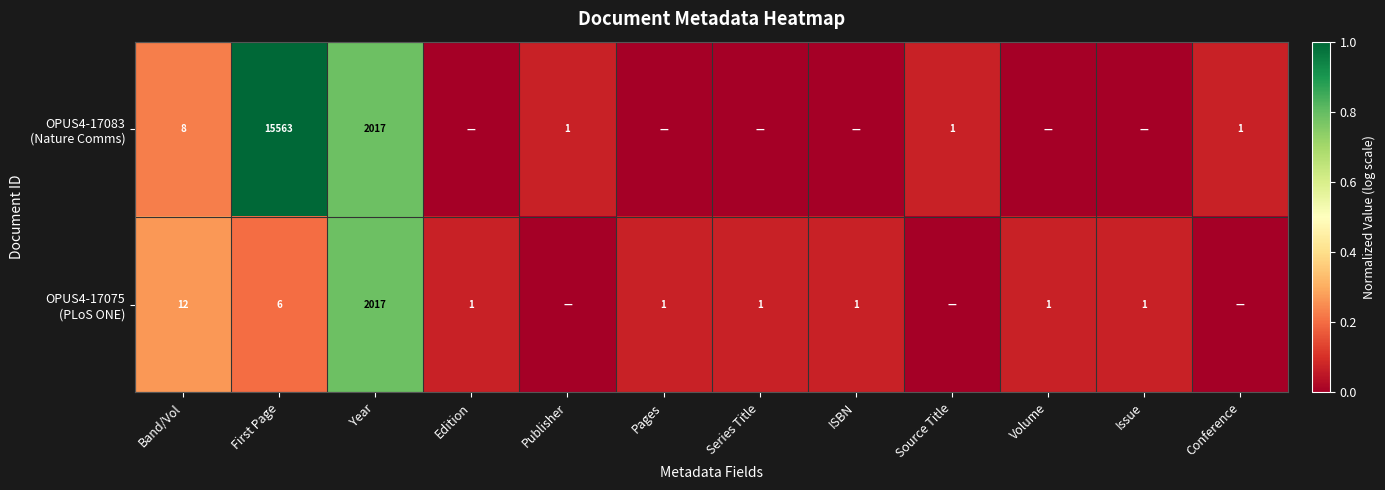

How many values in the OPUS4-17083 (Nature Comms) series exceed 0?

6